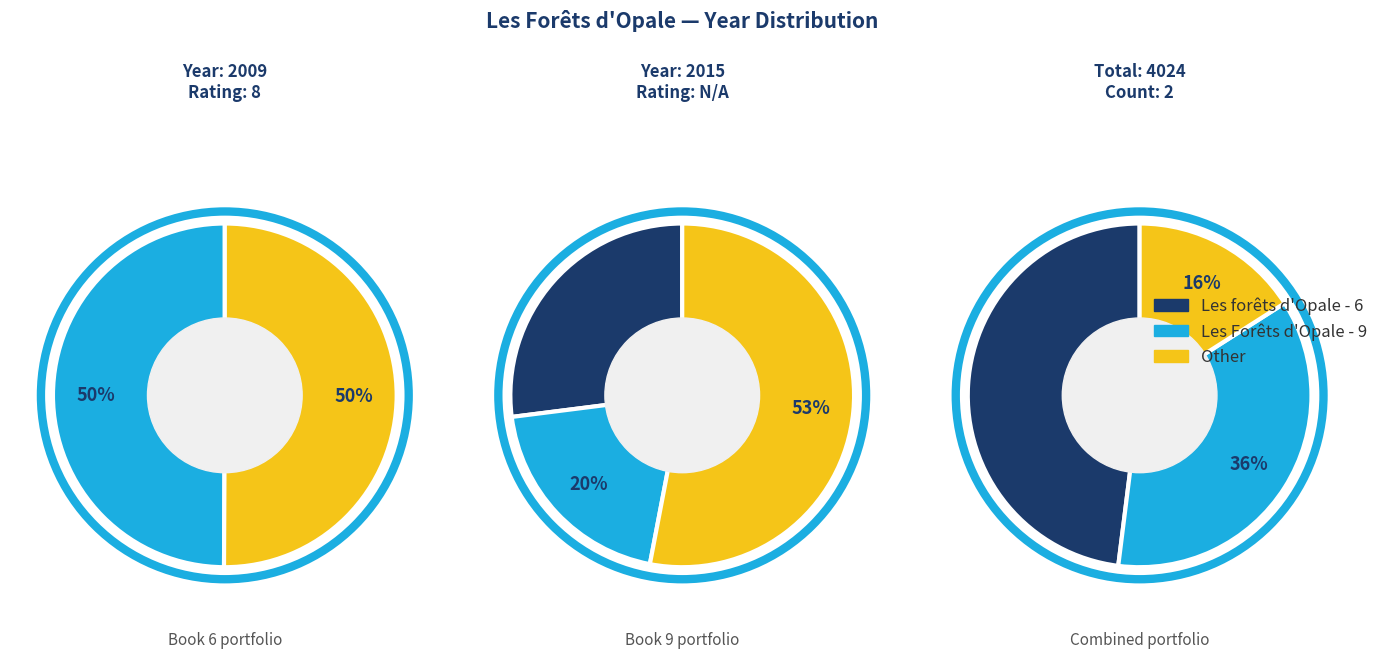

What is the change in value from Les forêts d Opale - 6 to Les Forêts d Opale - 9?

+6